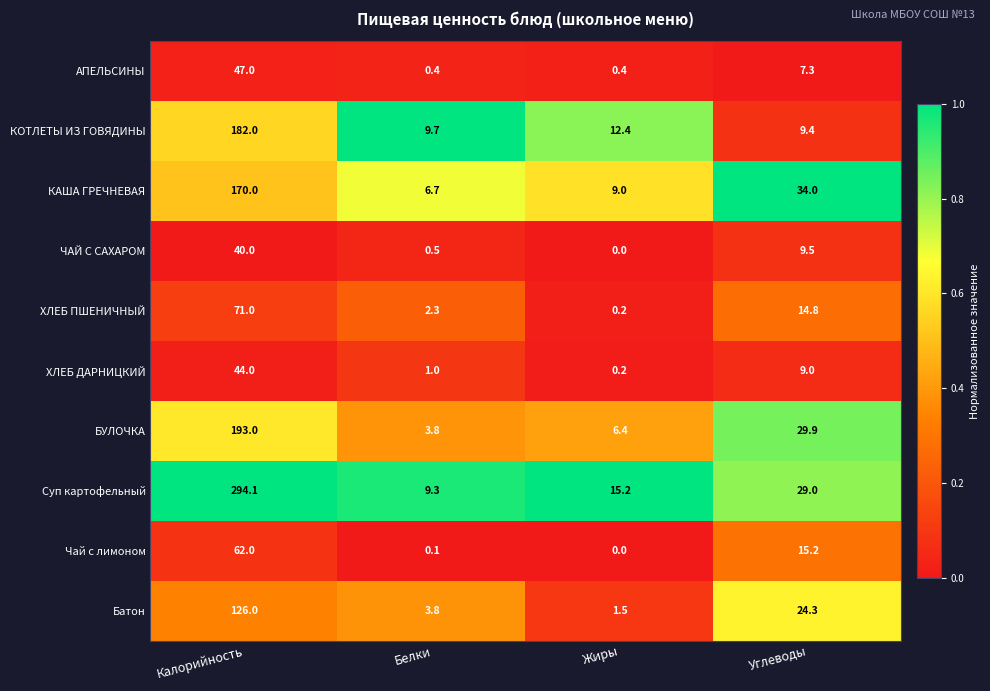

The value of КАША ГРЕЧНЕВАЯ at Калорийность is 38.1. True or false?

False